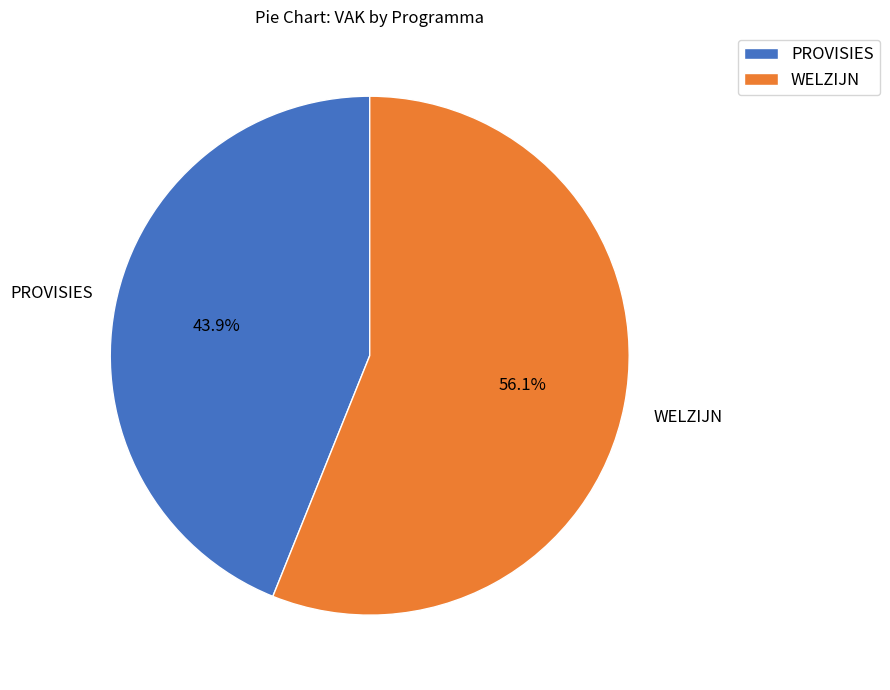

Is WELZIJN the majority of the pie?

Yes